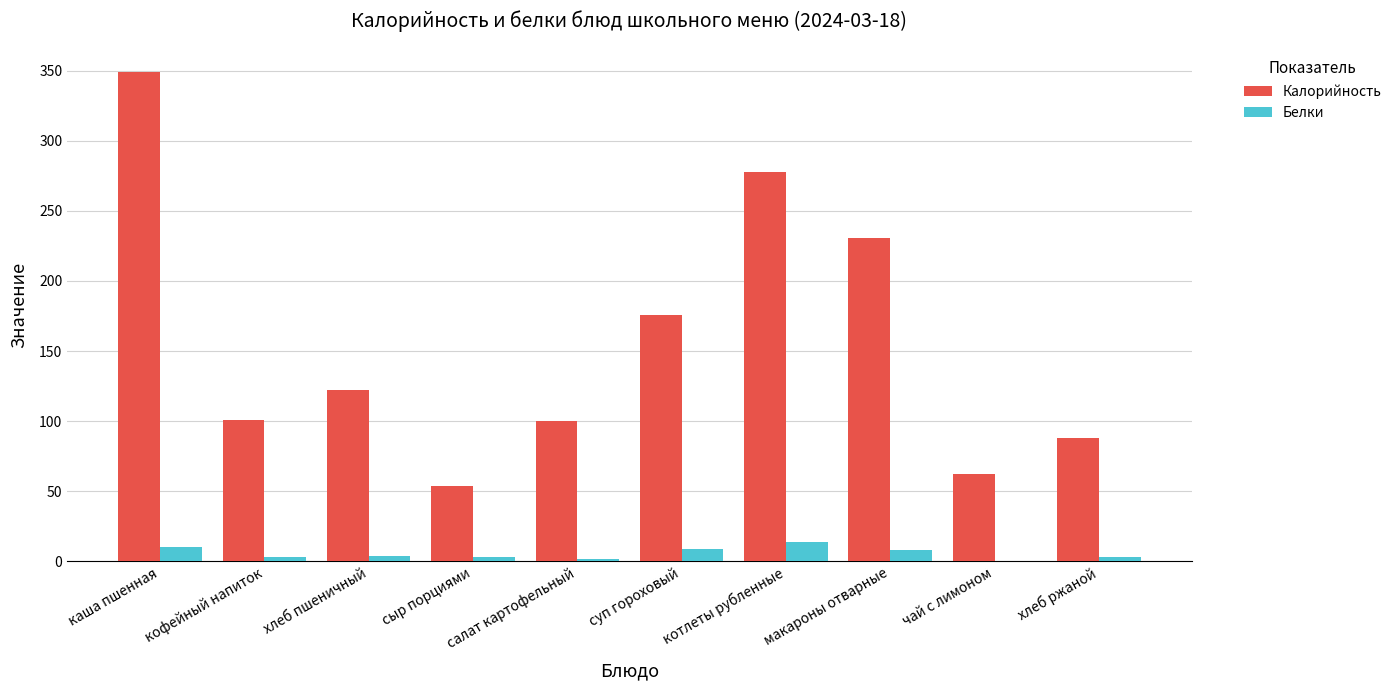

True or false: Калорийность has a value of 42 at хлеб пшеничный.

False